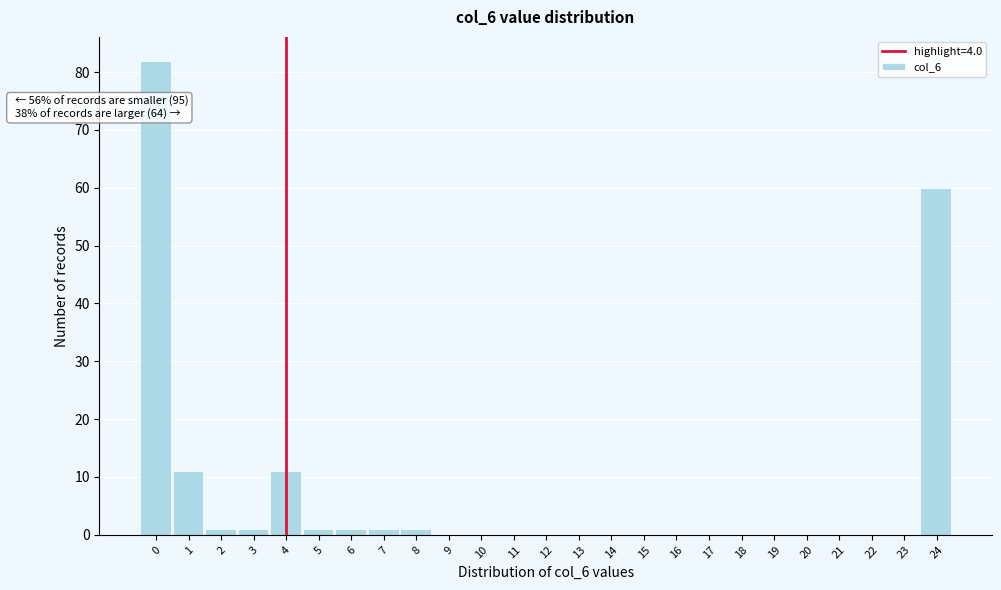

Reading right to left, list all the values displayed in this chart.

24=60	23=0	22=0	21=0	20=0	19=0	18=0	17=0	16=0	15=0	14=0	13=0	12=0	11=0	10=0	9=0	8=1	7=1	6=1	5=1	4=11	3=1	2=1	1=11	0=82